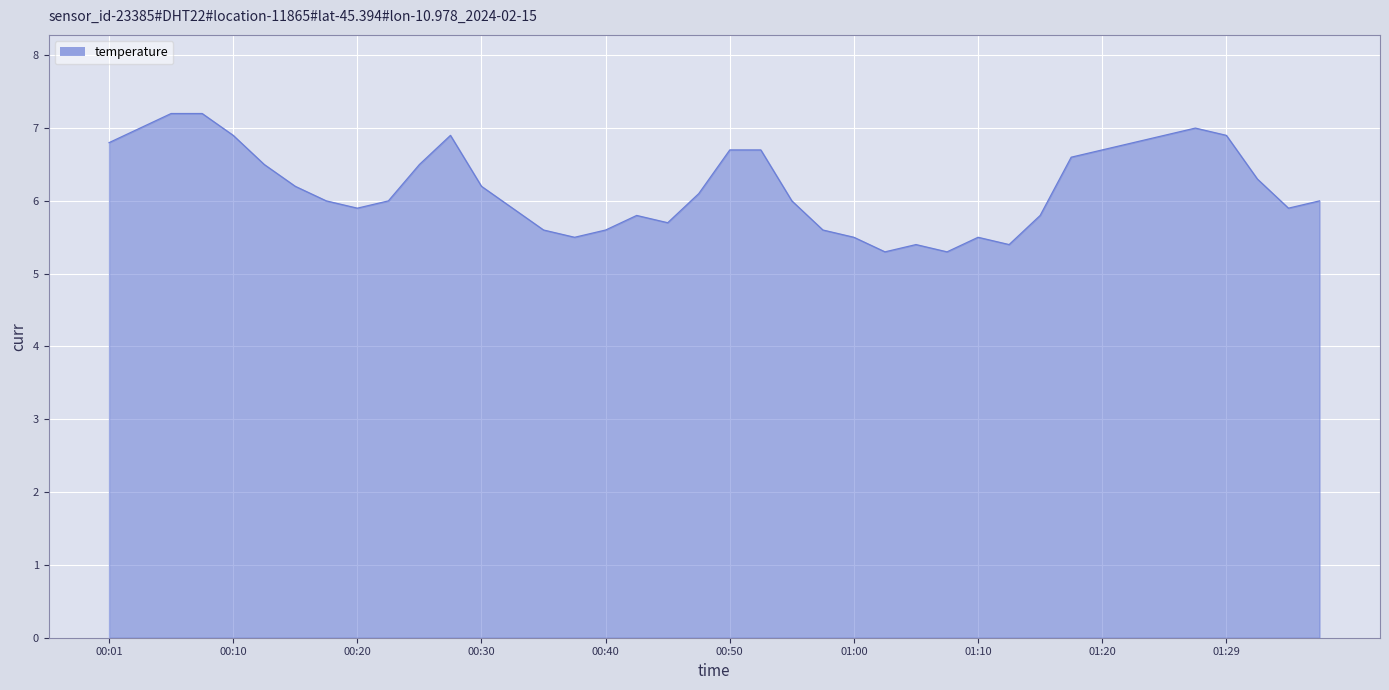

What is the difference between the maximum and minimum values?

1.9